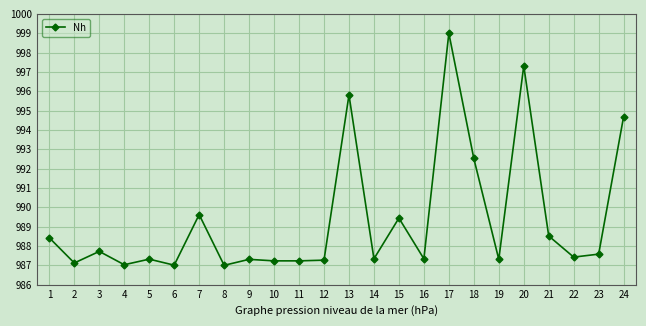

At which category does the data reach its first local valley?

2